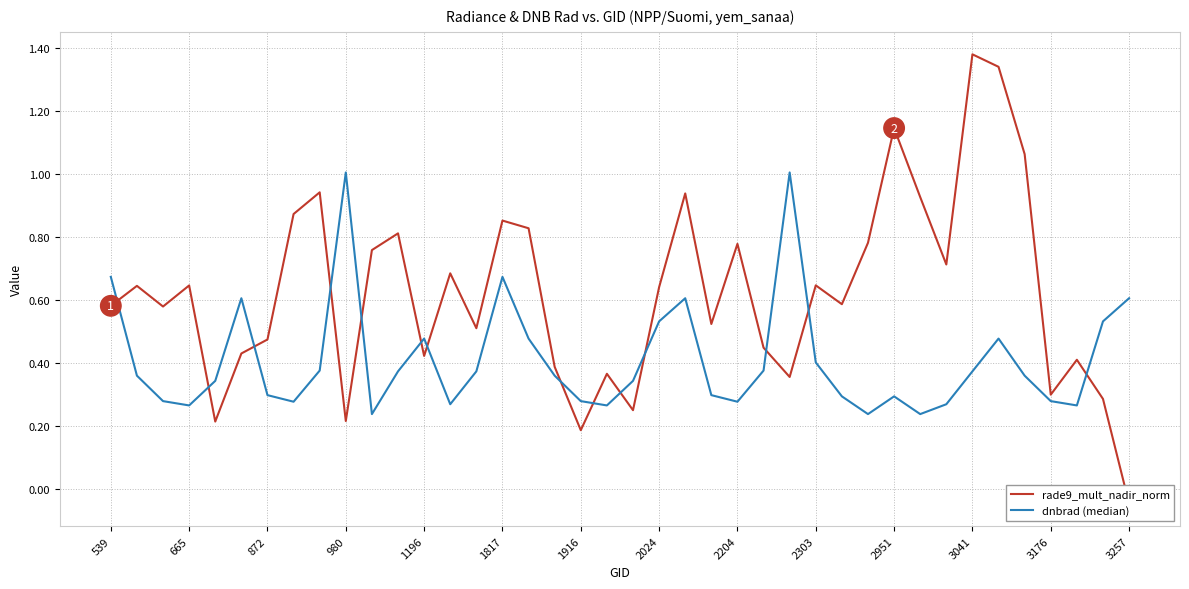

True or false: rade9_mult_nadir_norm has a value of 1.2 at 2024.

False